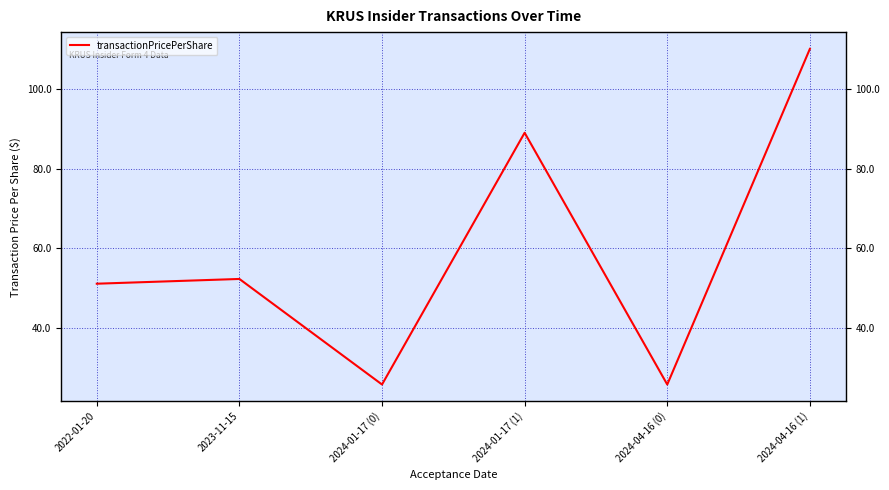

What is the change in value from 2023-11-15 to 2024-01-17 (1)?

+36.6